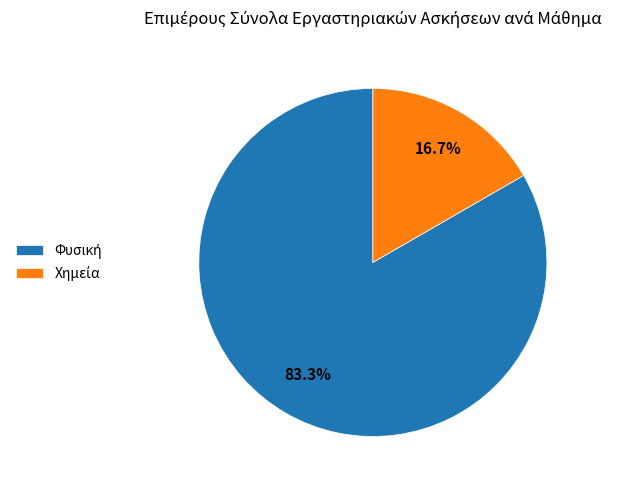

How many segments does this pie chart have?

2